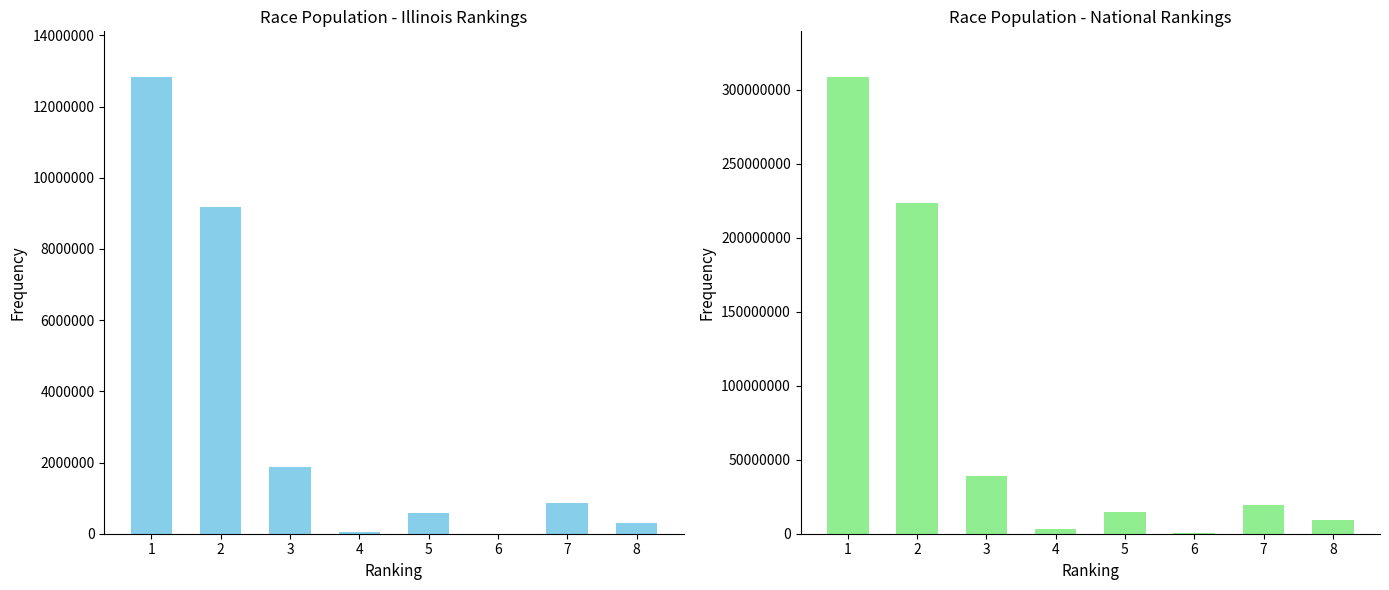

What is the average value of the National series?

77186384